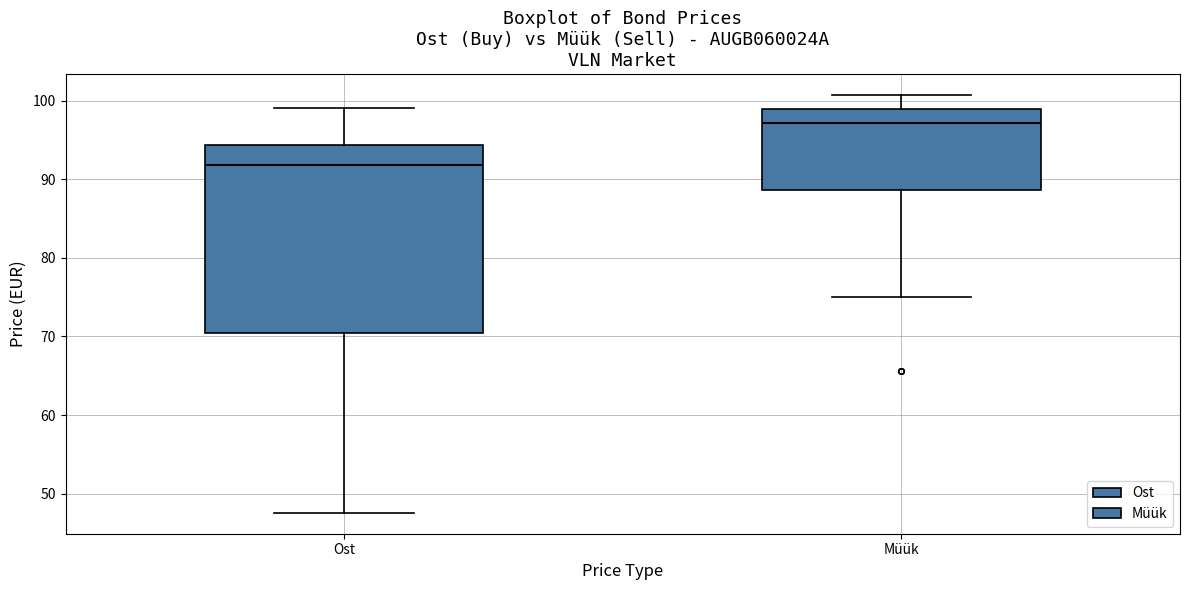

Reading left to right, transcribe this box plot: for each box, give where its median line is, the range the box spans, and where its two whiskers end, as read against the y-axis. The values are not printed on the chart, so give them approximately, as read against the axis.

Ost: median 92, box 70 to 94, whiskers 48 to 99
Müük: median 97, box 89 to 99, whiskers 75 to 101